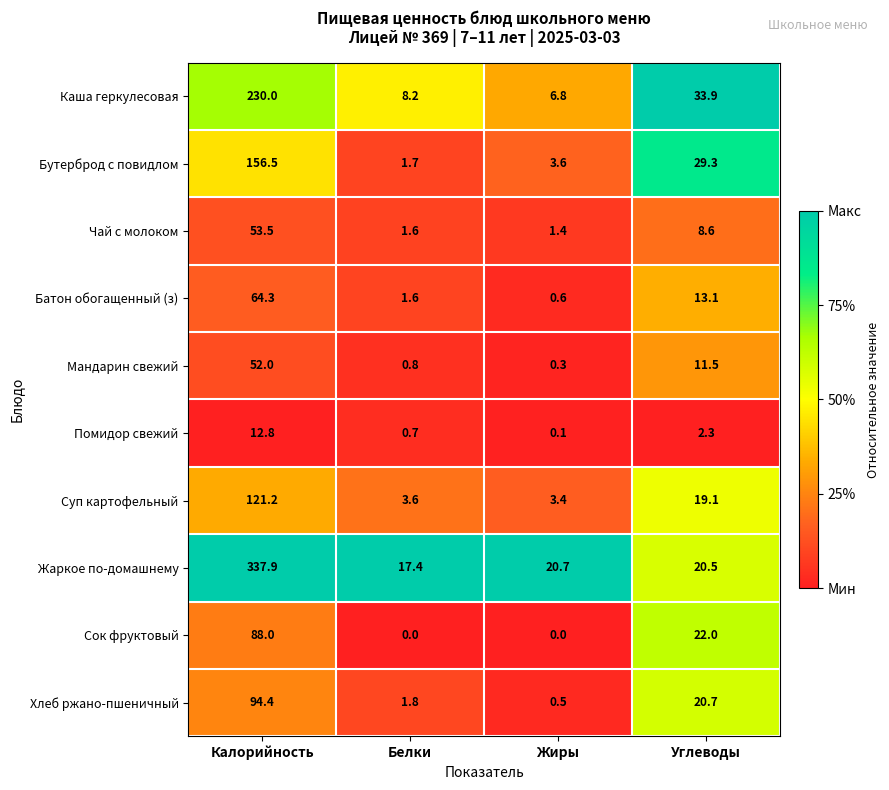

Which category has the lowest value in the Бутерброд с повидлом series?

Белки